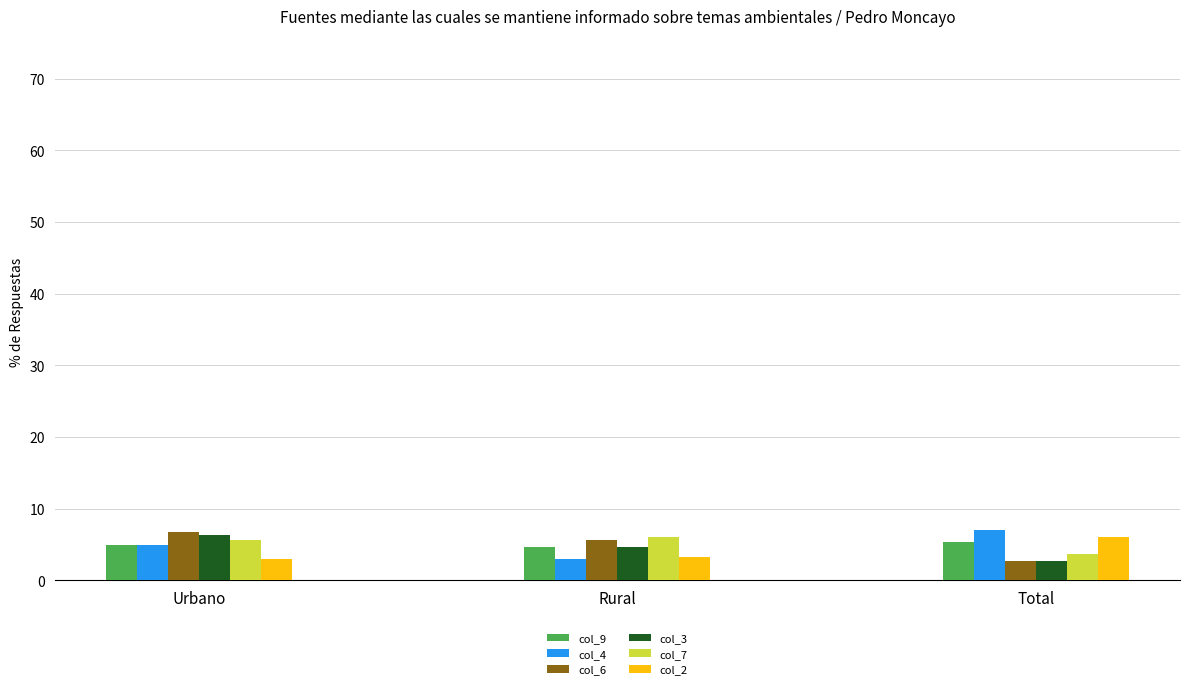

How many bars are there in total?

18